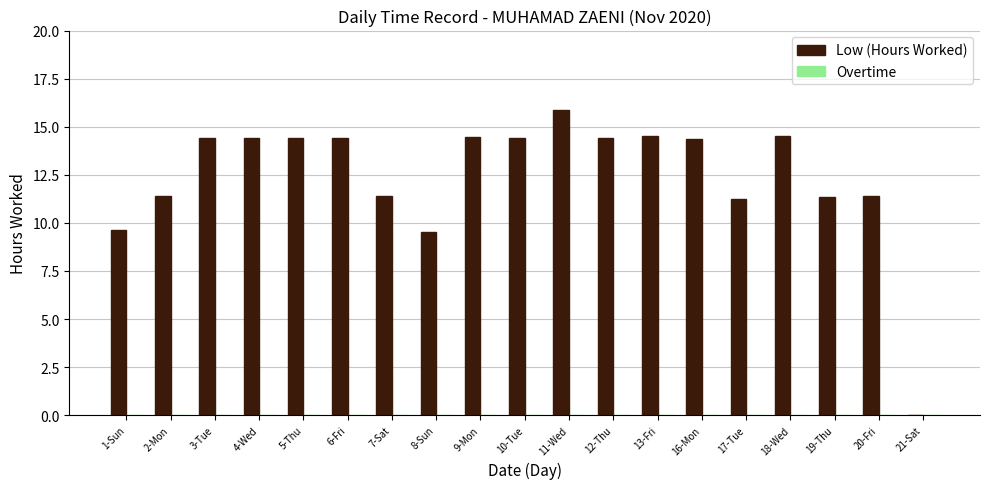

Which has a higher value, 1-Sun or 17-Tue?

17-Tue